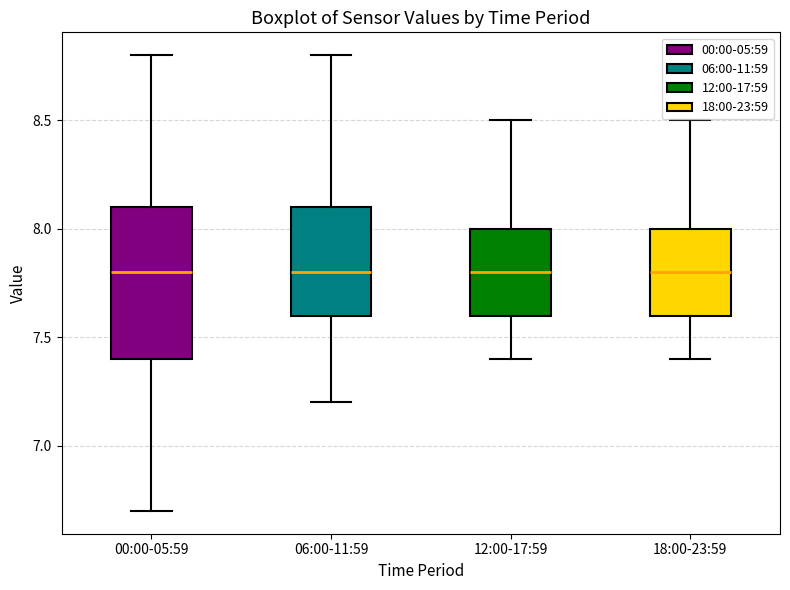

Reading left to right, read every box against the y-axis: the position of its median line, the range the box covers, and the ends of its whiskers. The values are not printed on the chart, so give them approximately, as read against the axis.

00:00-05:59: median 7.8, box 7.4 to 8.1, whiskers 6.7 to 8.8
06:00-11:59: median 7.8, box 7.6 to 8.1, whiskers 7.2 to 8.8
12:00-17:59: median 7.8, box 7.6 to 8.0, whiskers 7.4 to 8.5
18:00-23:59: median 7.8, box 7.6 to 8.0, whiskers 7.4 to 8.5